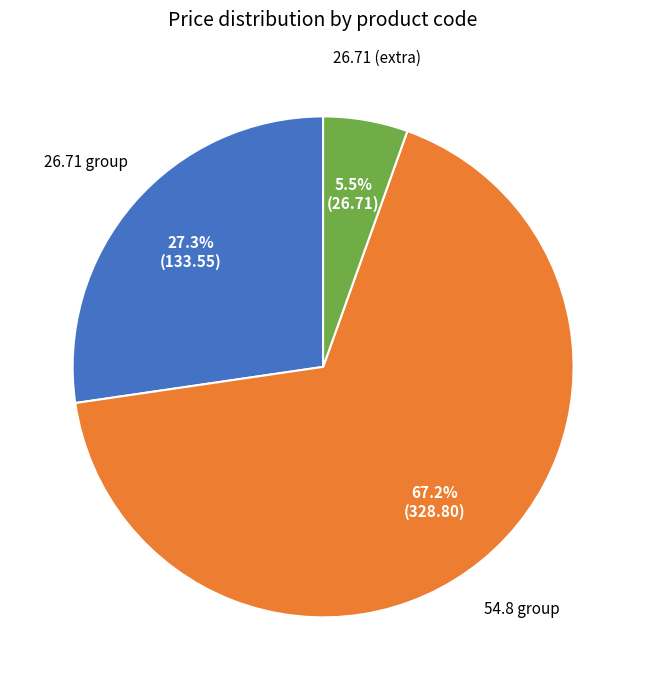

Is there any slice that represents more than half of the pie?

Yes